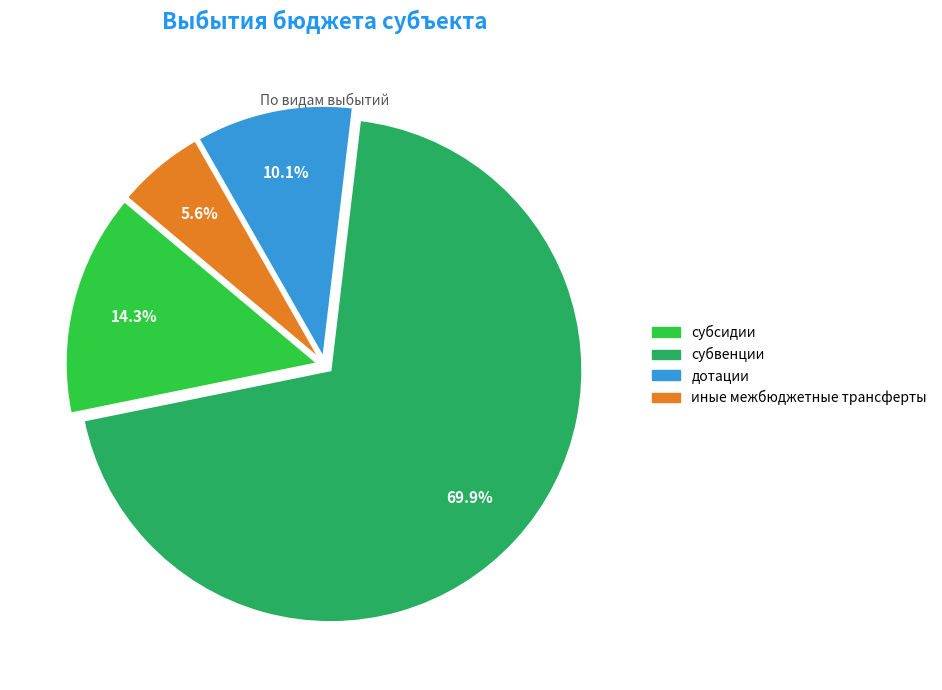

What is the smallest slice in the pie chart?

иные межбюджетные трансферты